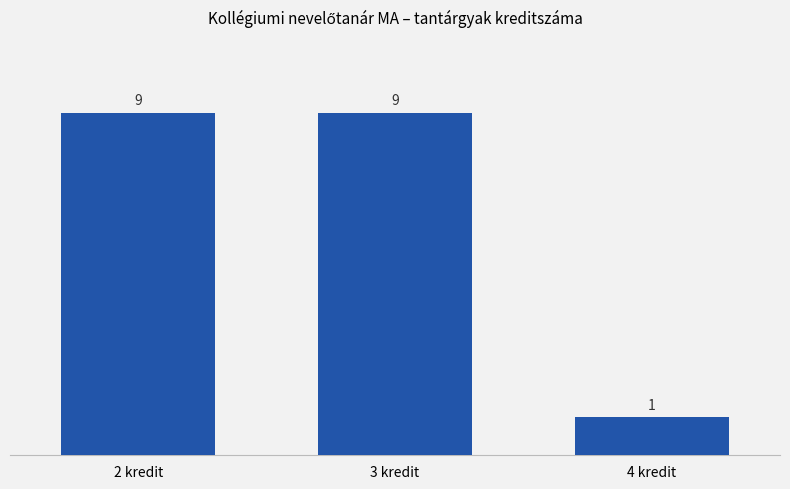

Reading left to right, transcribe all the data shown in this chart.

9	9	1